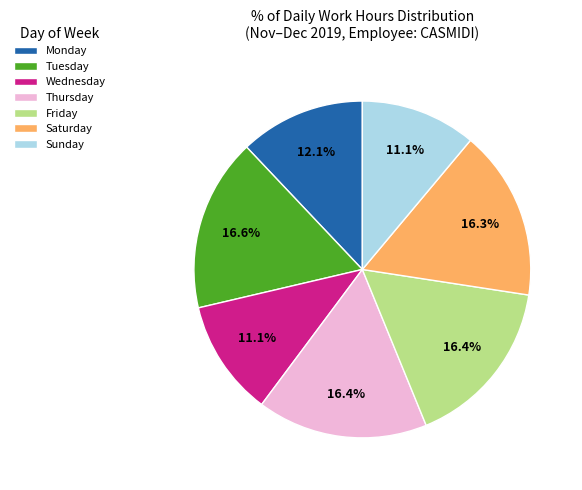

Does Wednesday represent more than half of the total?

No